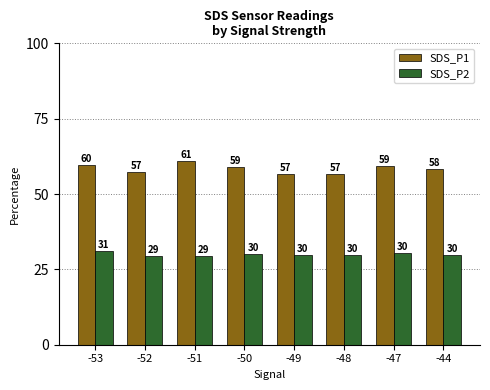

What is the value of the SDS_P2 bar at the 8th from the left?

29.7